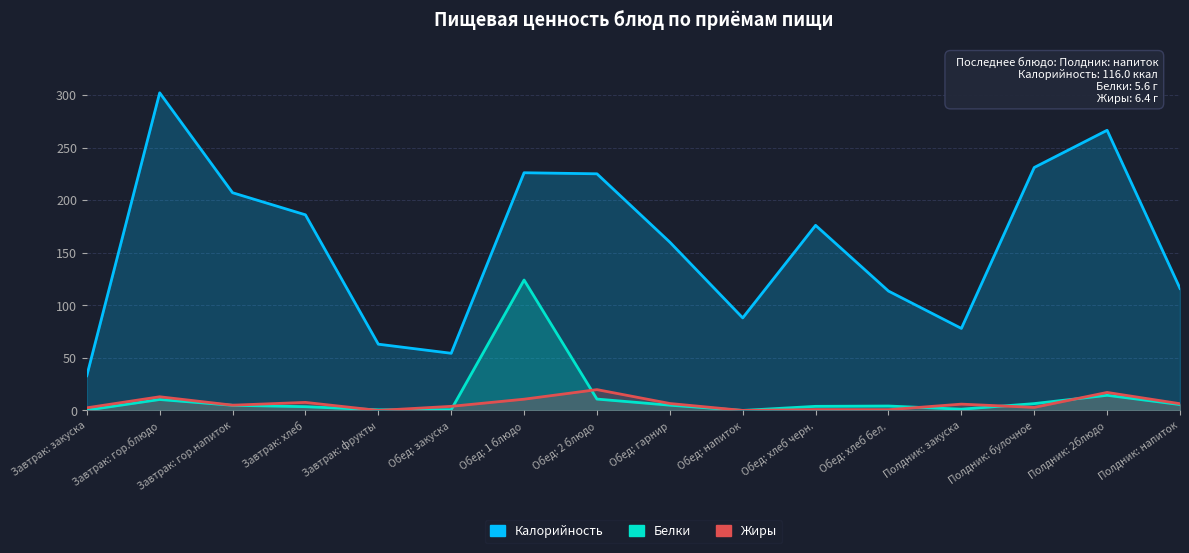

What is the difference between the maximum and minimum values in the Белки series?

124.0